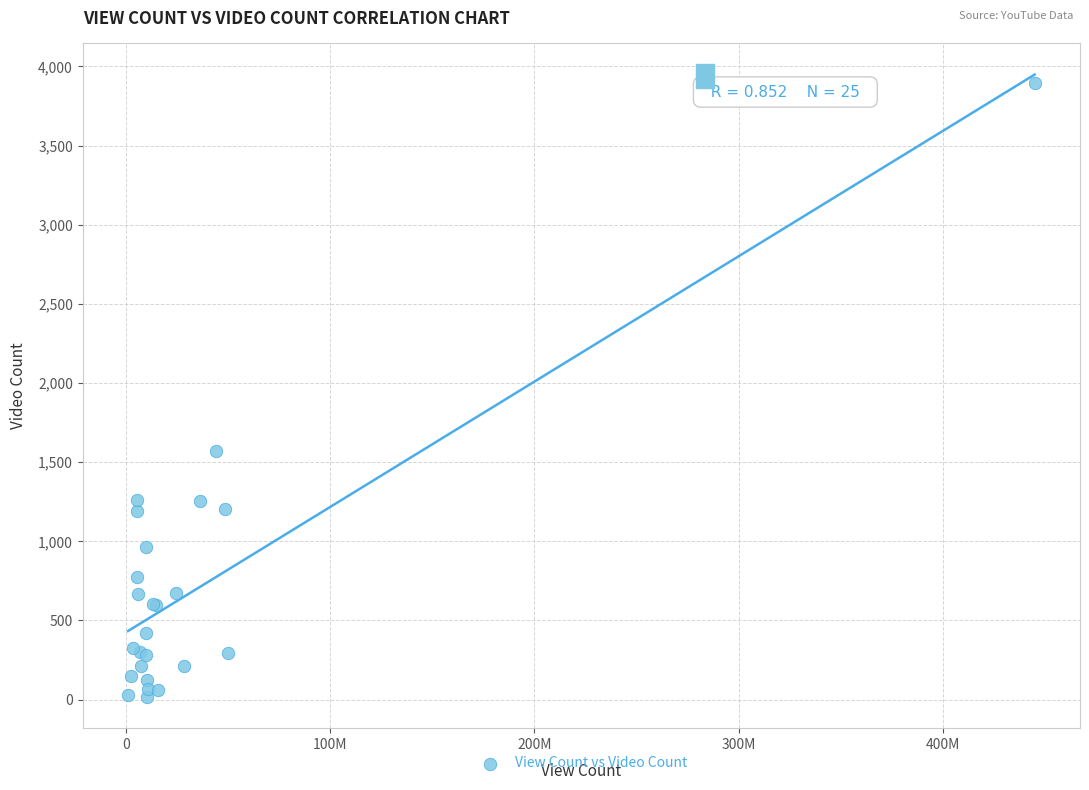

What Y value in the scatter plot is closest to 1955?

1571